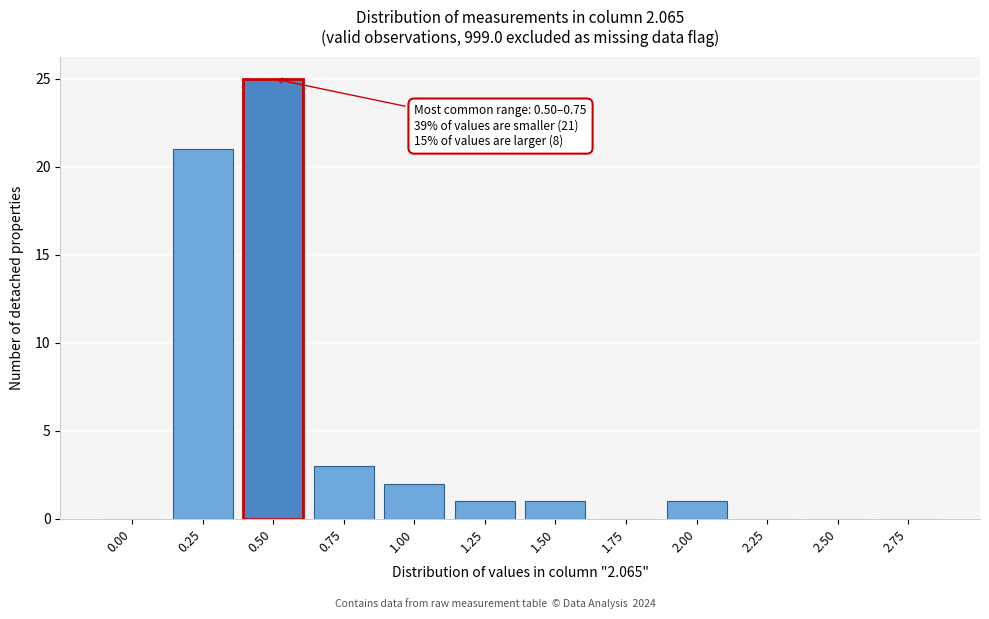

Reading left to right, what are all the values shown in this chart?

0.00=0	0.25=21	0.50=25	0.75=3	1.00=2	1.25=1	1.50=1	1.75=0	2.00=1	2.25=0	2.50=0	2.75=0